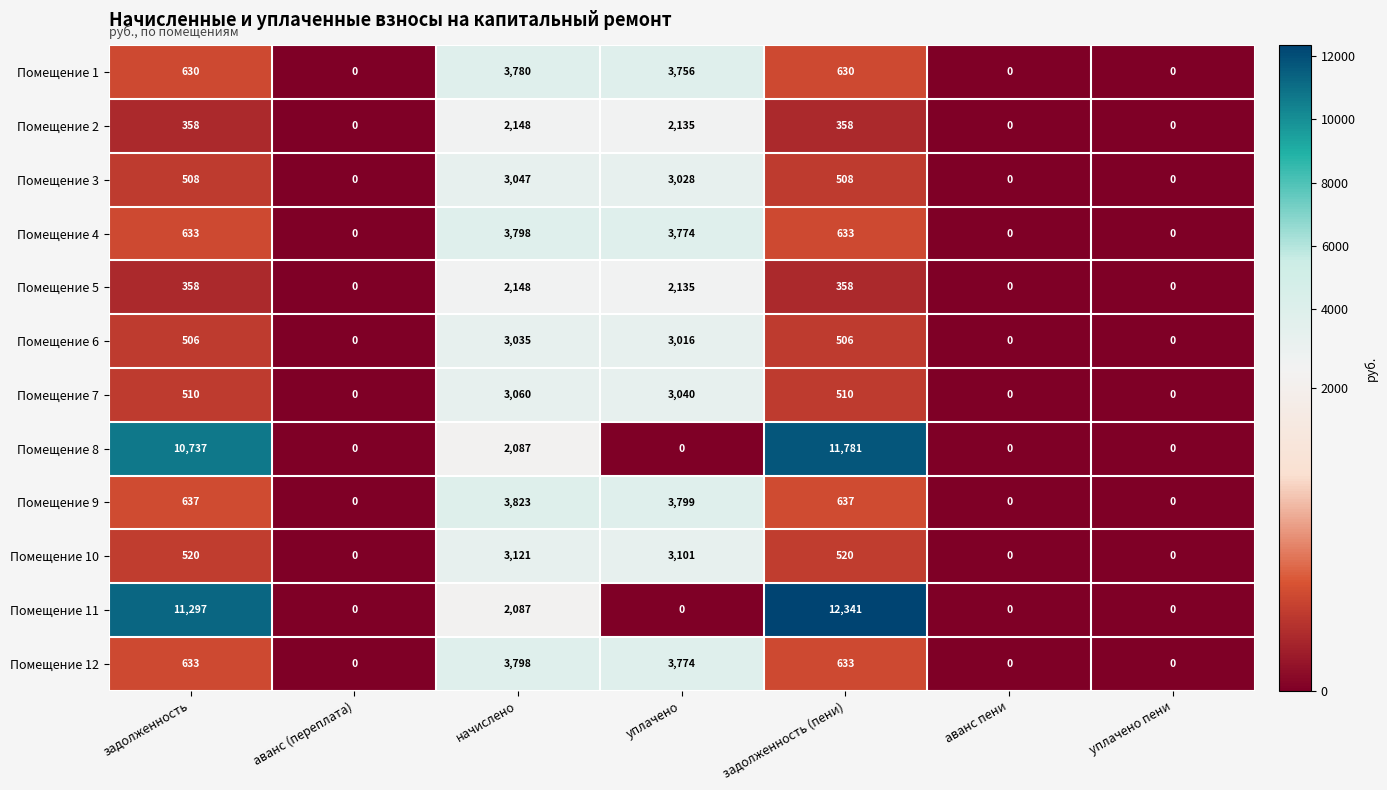

Which series has the widest spread of values?

Помещение 11